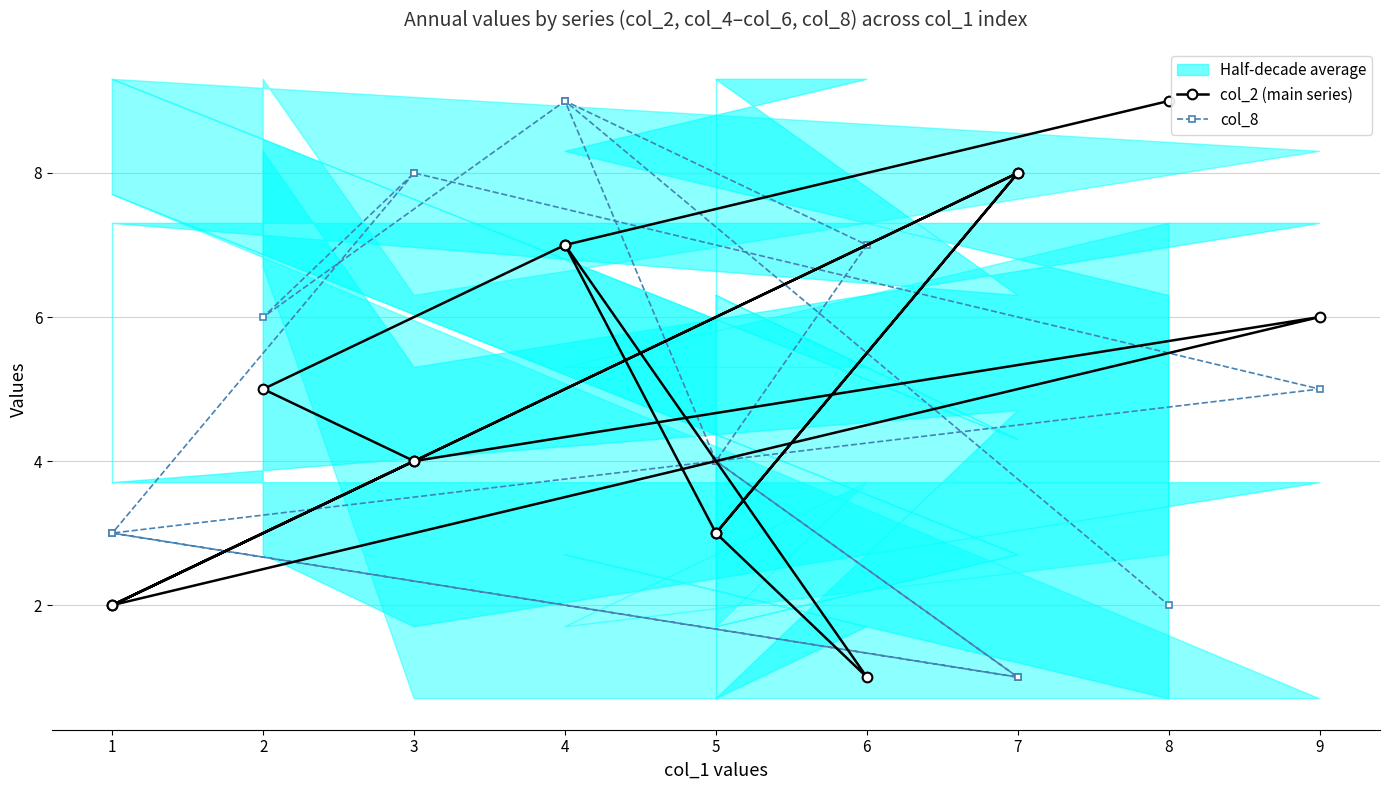

Is the value of col_2 (main series) at 3 greater than the value of col_8 at 5?

No